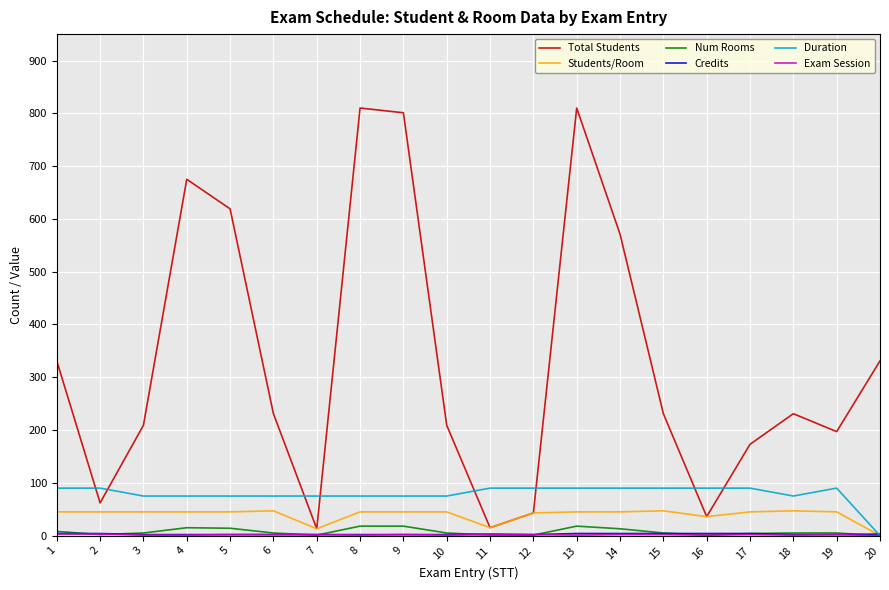

Which series has the largest range (max minus min)?

Total Students